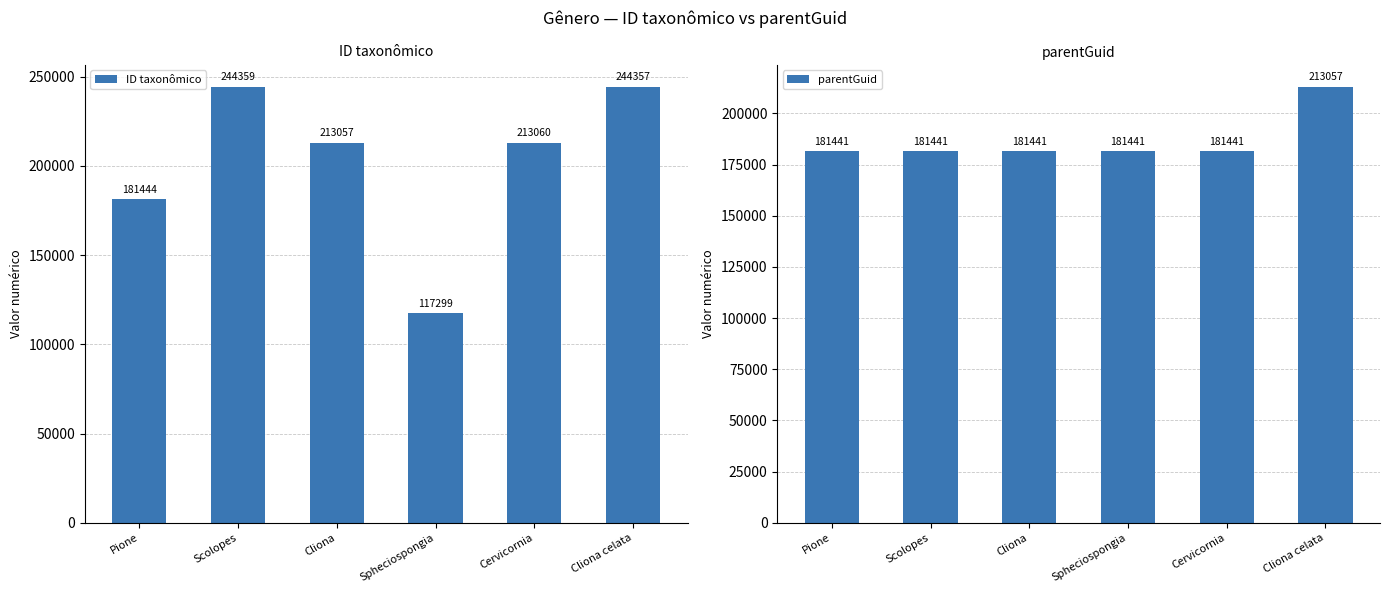

What is the label of the 5th bar from the right?

Scolopes